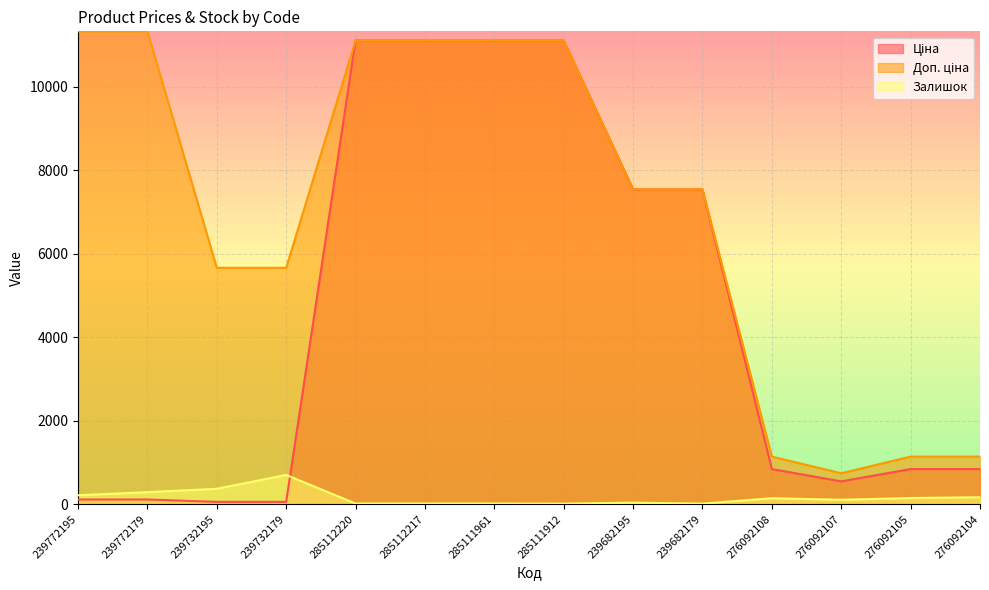

Reading right to left, what are all the values shown in this chart?

Ціна: 276092104=842.8	276092105=842.8	276092107=547.8	276092108=842.8	239682179=7545.9	239682195=7545.9	285111912=11113.6	285111961=11113.6	285112217=11113.6	285112220=11113.6	239732179=56.7	239732195=56.7	239772179=113.3	239772195=113.3
Доп. ціна: 276092104=1142.1	276092105=1142.1	276092107=742.0	276092108=1142.1	239682179=7545.9	239682195=7545.9	285111912=11113.6	285111961=11113.6	285112217=11113.6	285112220=11113.6	239732179=5667.0	239732195=5667.0	239772179=11334.0	239772195=11334.0
Залишок: 276092104=167.0	276092105=149.0	276092107=107.0	276092108=144.0	239682179=15.0	239682195=38.0	285111912=14.0	285111961=17.0	285112217=17.0	285112220=17.0	239732179=702.0	239732195=370.0	239772179=290.0	239772195=215.0